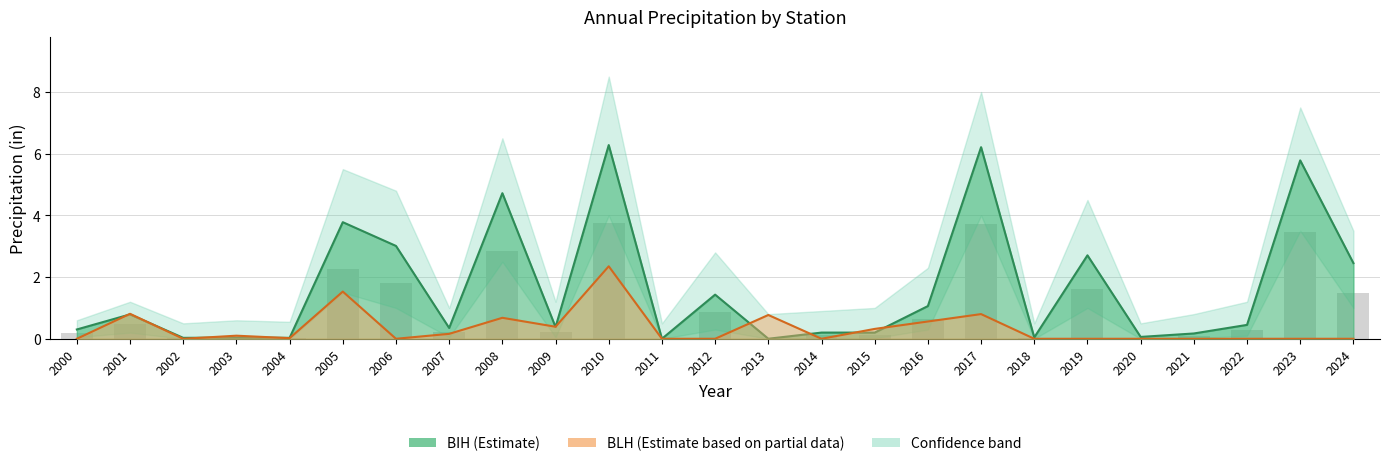

At which category is the sum across all series the highest?

2010